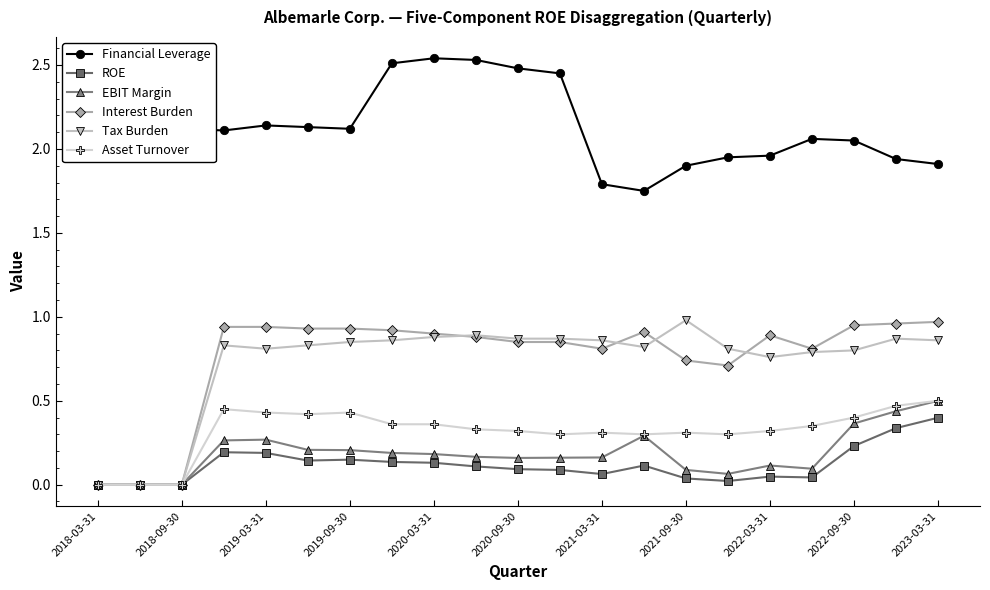

True or false: Financial Leverage and Tax Burden intersect in this chart.

False